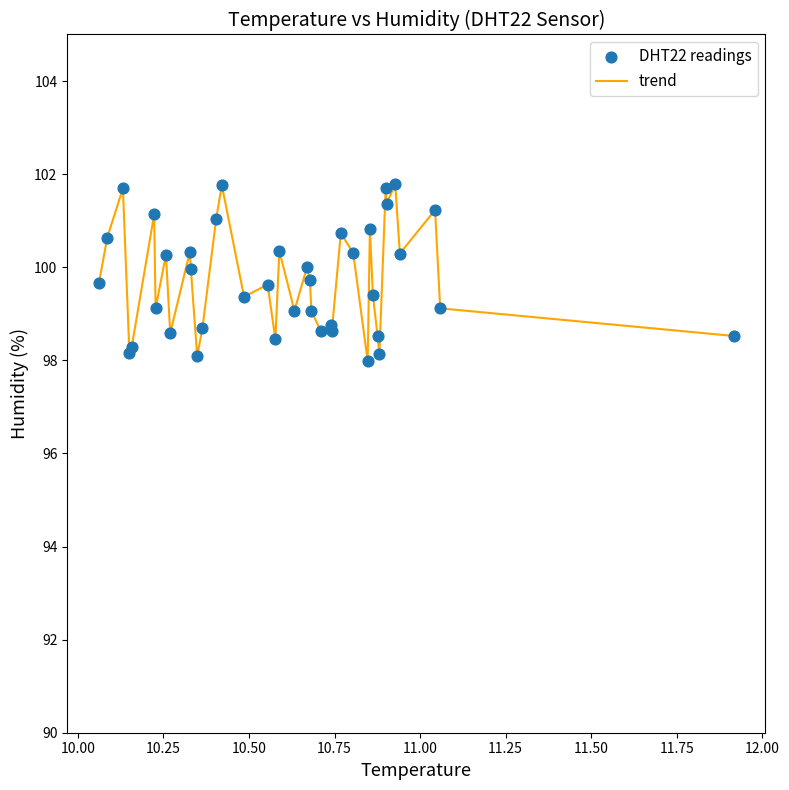

What is the minimum value shown in the chart?

98.0